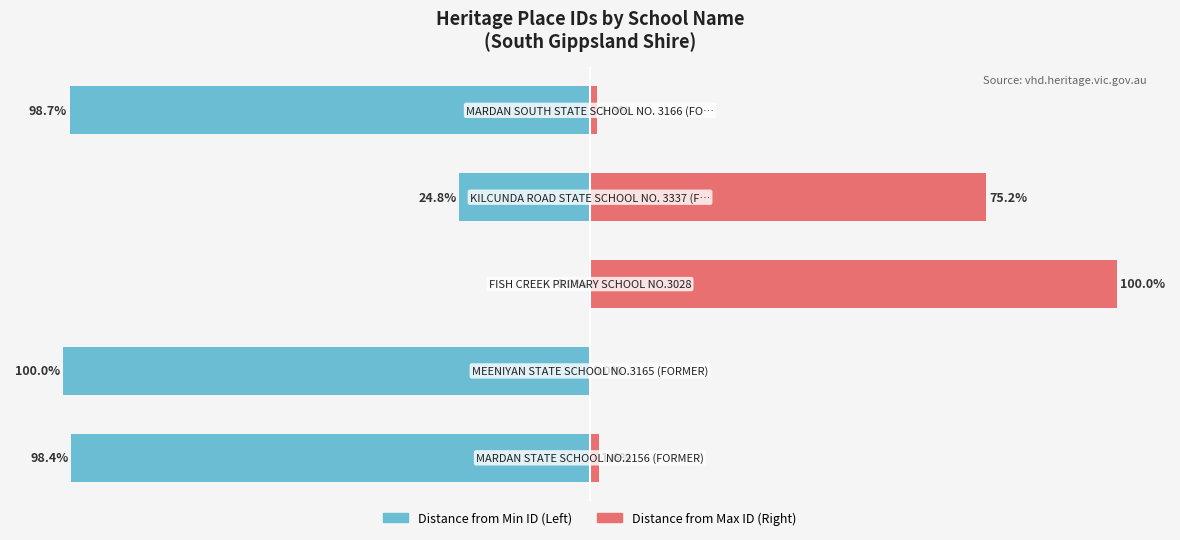

Does the chart contain any negative values?

Yes